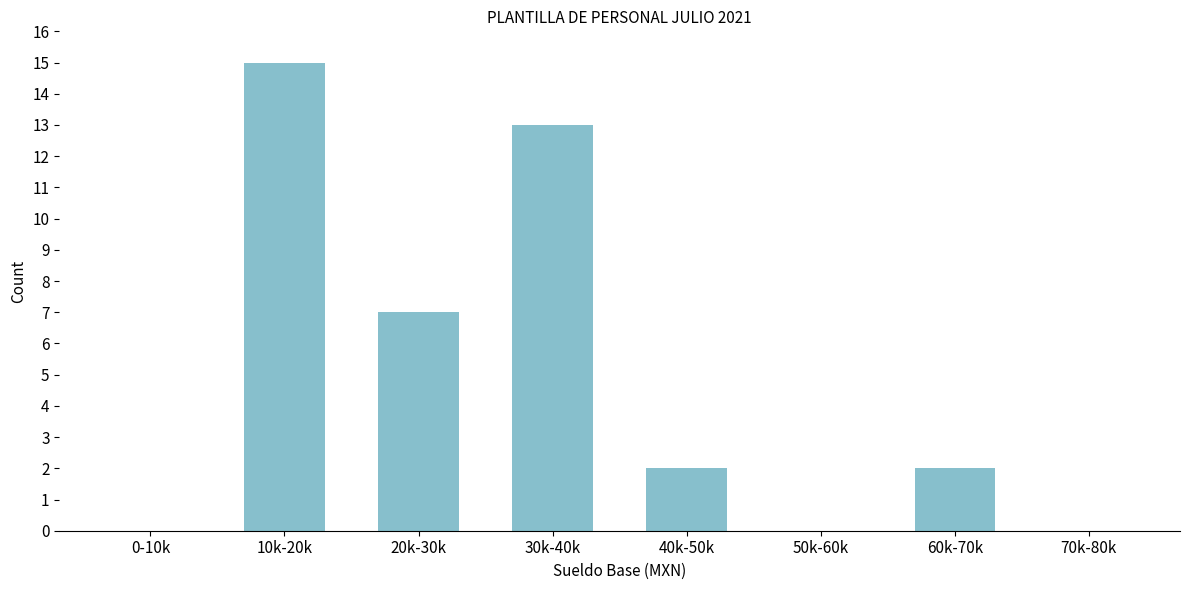

Reading left to right, what are all the values shown in this chart?

0-10k=0	10k-20k=15	20k-30k=7	30k-40k=13	40k-50k=2	50k-60k=0	60k-70k=2	70k-80k=0